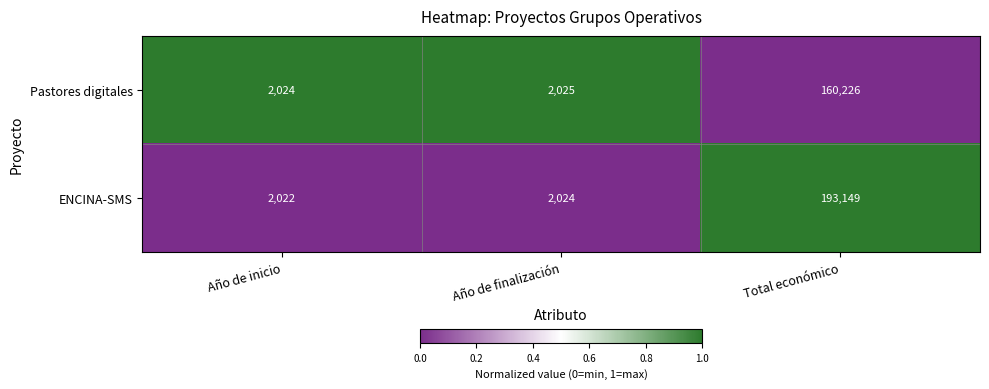

Which series changed the most between Año de inicio and Total económico?

ENCINA-SMS